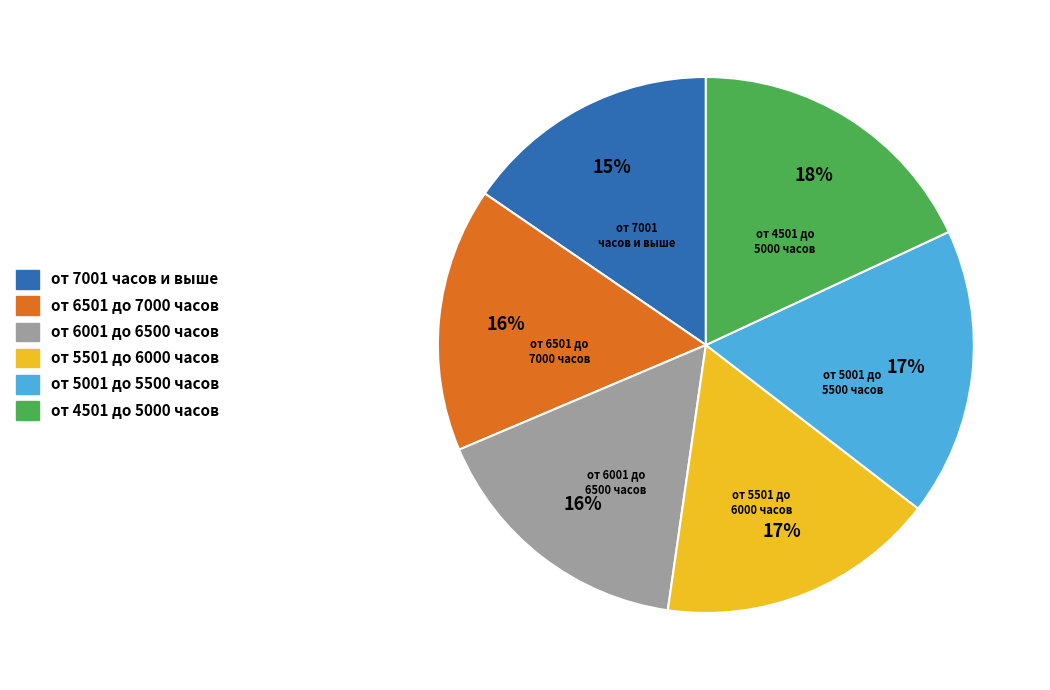

Between от 6001 до 6500 часов and от 4501 до 5000 часов, which is larger?

от 4501 до 5000 часов